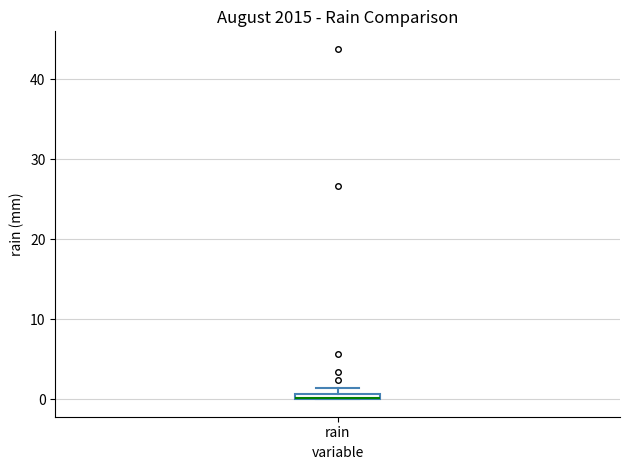

Where is the lower edge of the box for rain on the y-axis? The values are not printed on the chart, so give them approximately, as read against the axis.

0